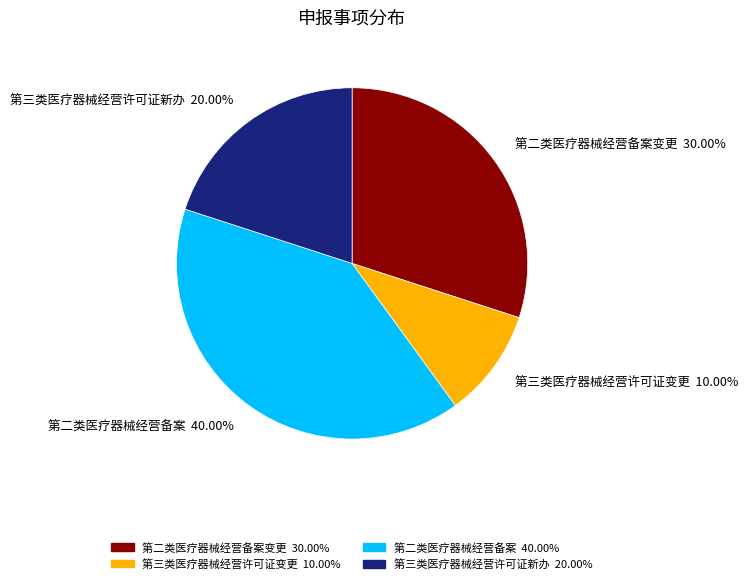

What is the ratio of the value at 第二类医疗器械经营备案 to the value at 第三类医疗器械经营许可证新办?

2.0